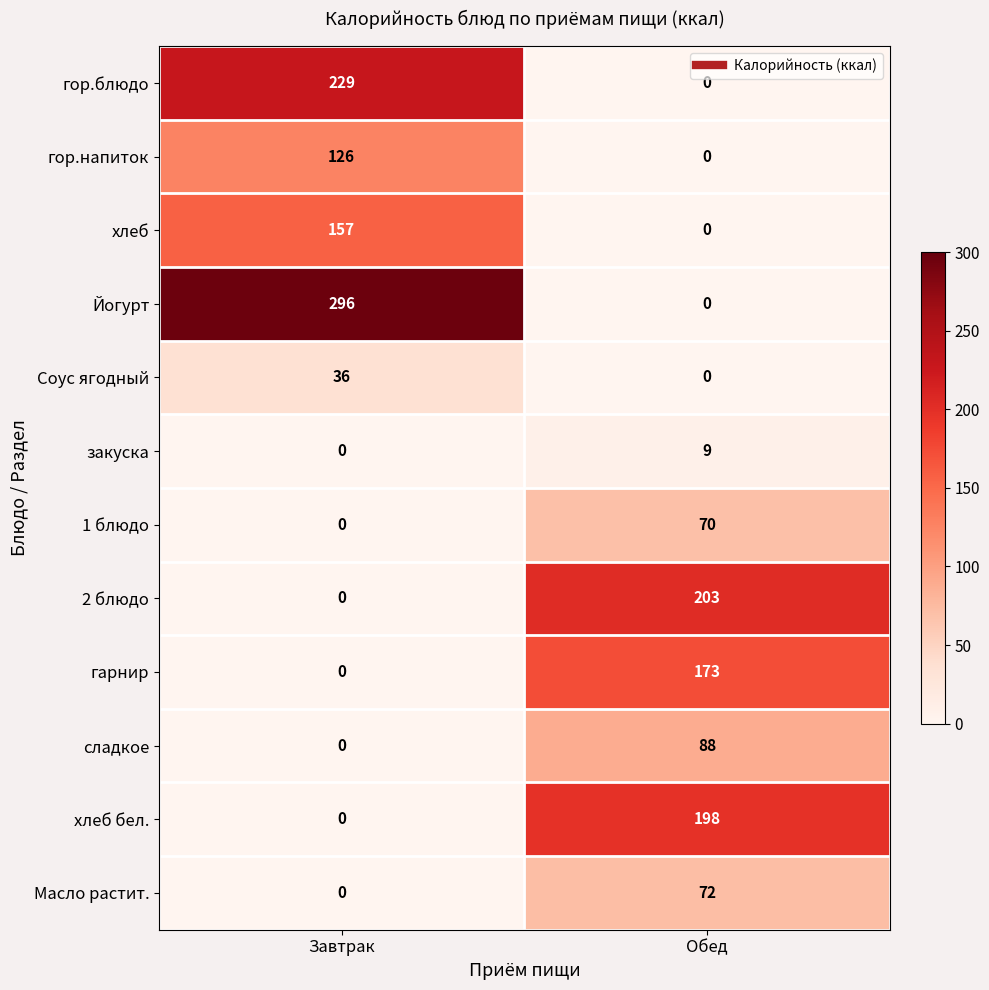

The 2 блюдо series shows 203 at Обед. True or false?

True